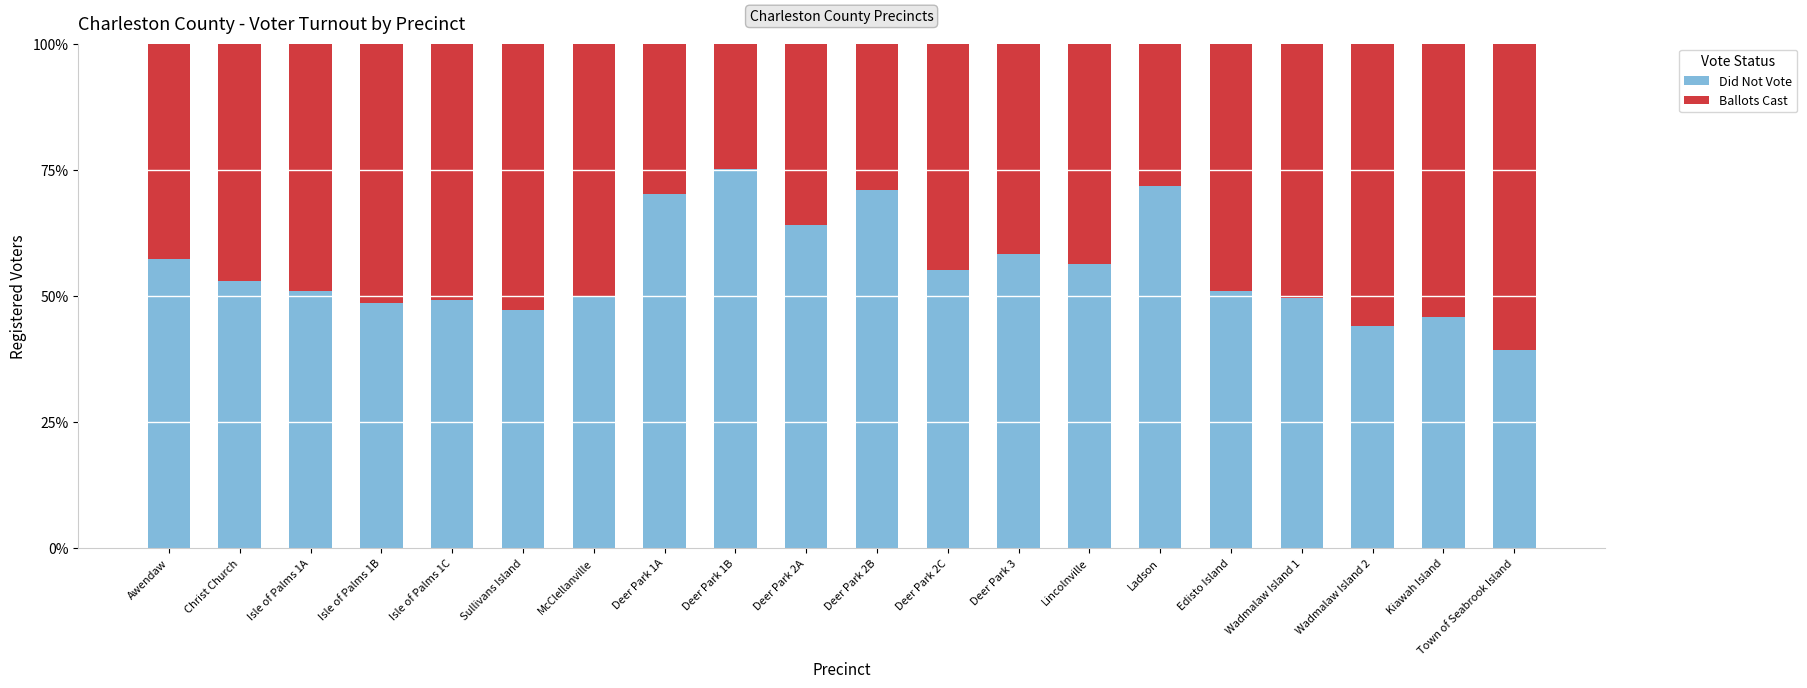

What is the maximum value for Did Not Vote?

75.1